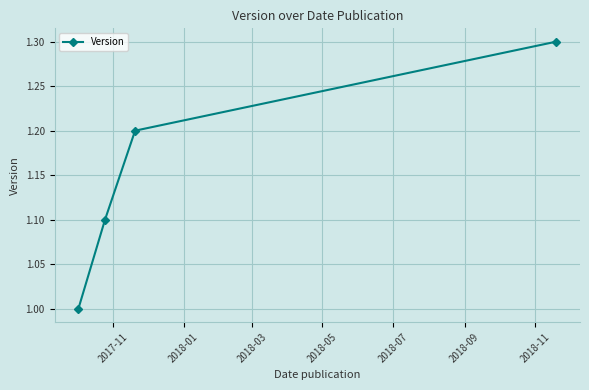

What is the value of the 1st point from the left?

1.0